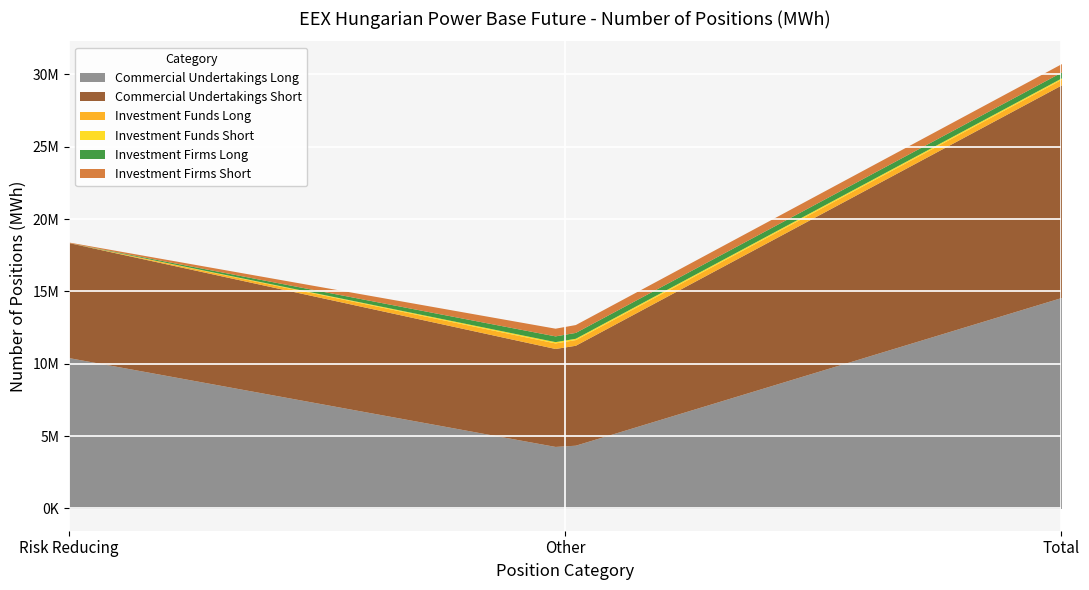

At which category is the sum across all series the highest?

Total